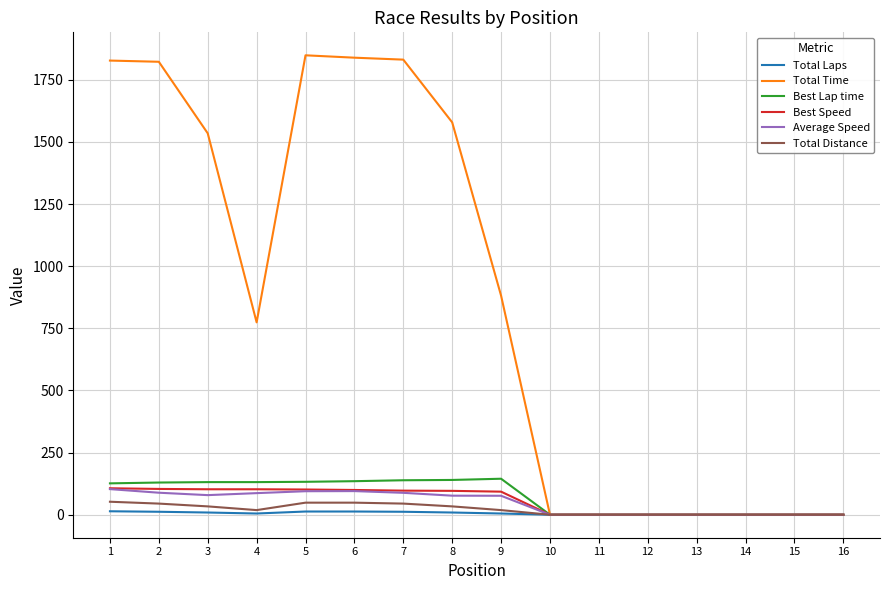

Which series has the largest total across all categories?

Total Time